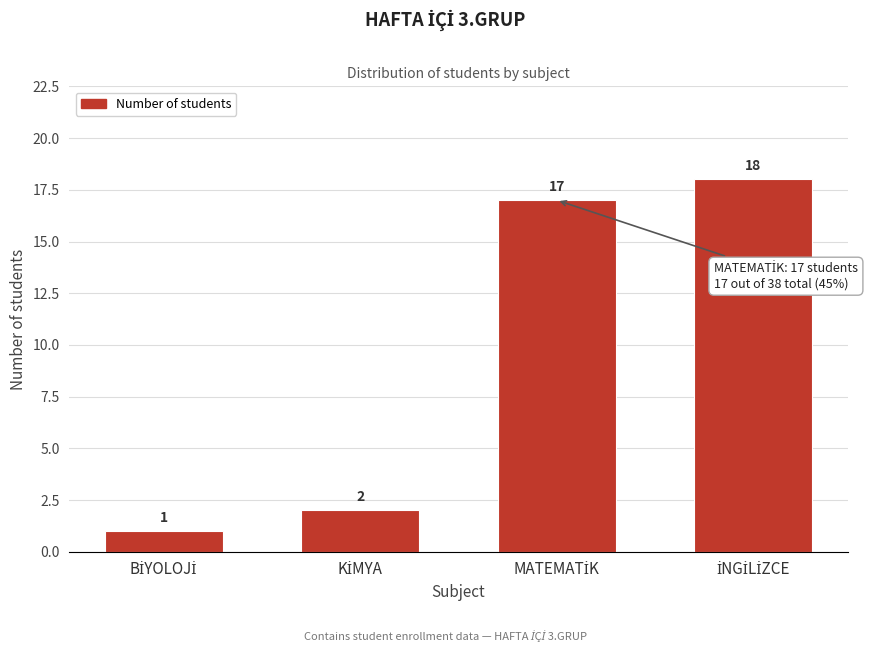

Reading left to right, extract all data points from this chart.

1	2	17	18